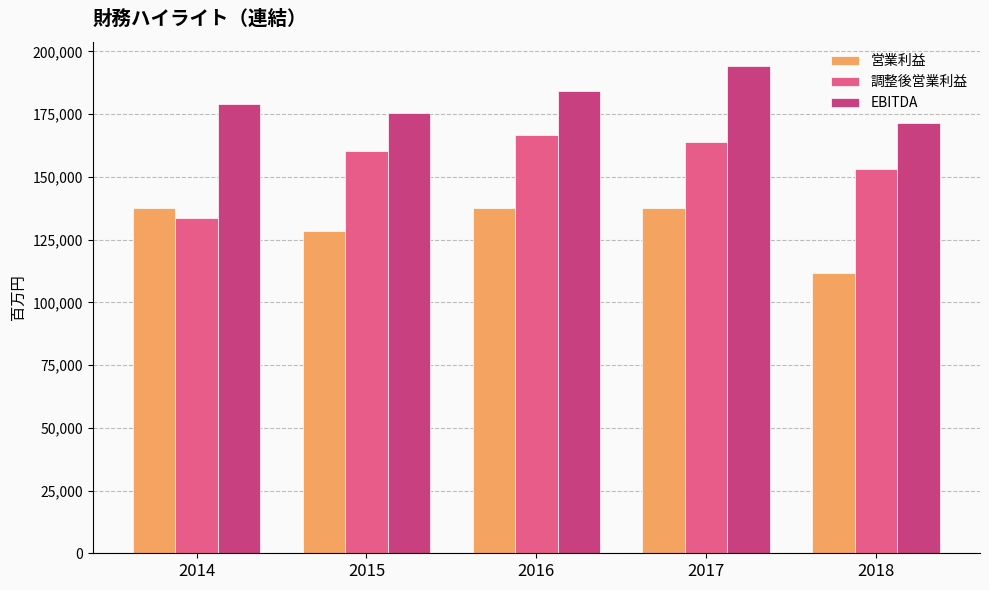

How many categories are shown in the chart?

5